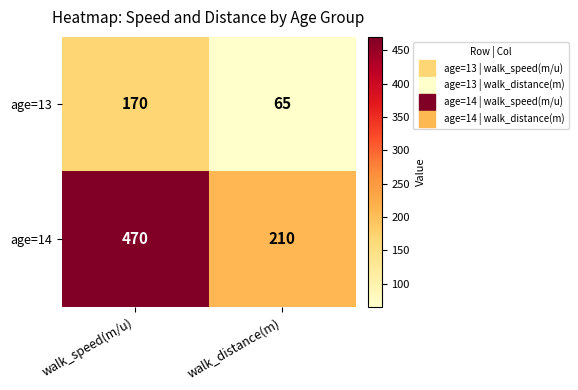

What is the sum of the age=13 values at walk_speed(m/u) and walk_distance(m)?

235